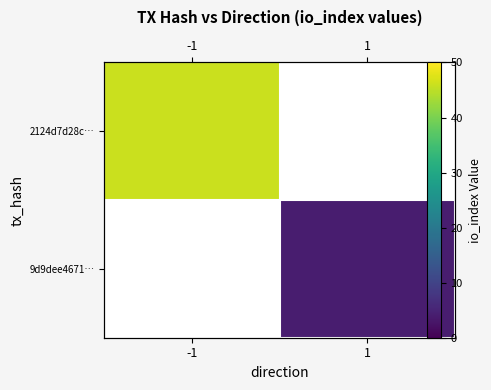

At how many categories does at least one series exceed 9?

1